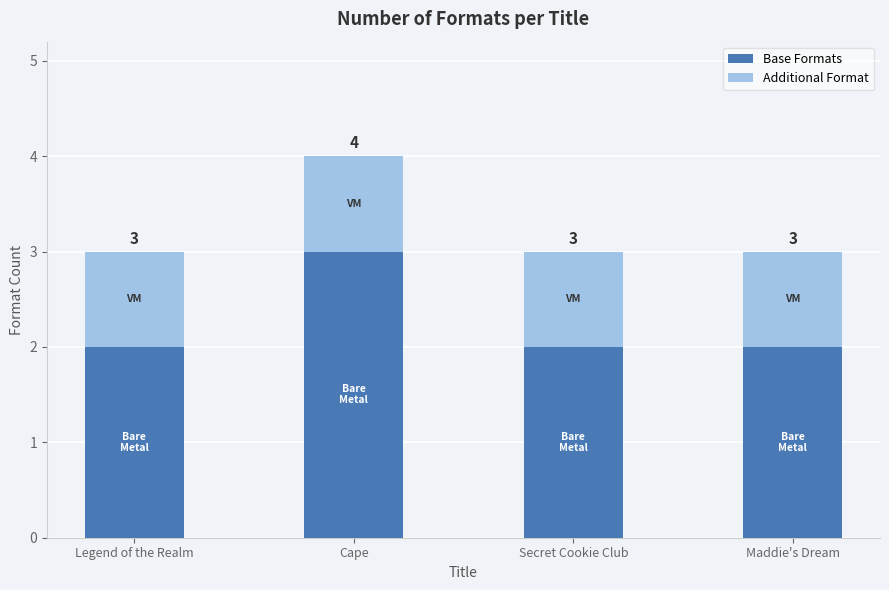

True or false: Base Formats has a value of 2 at Cape.

False